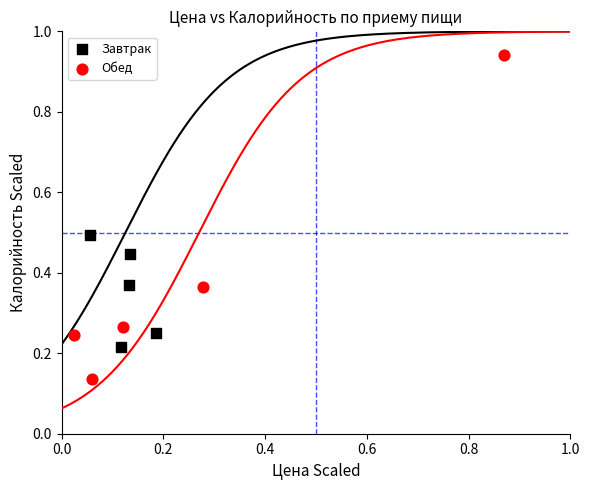

Which series contains the lowest Y value?

Обед